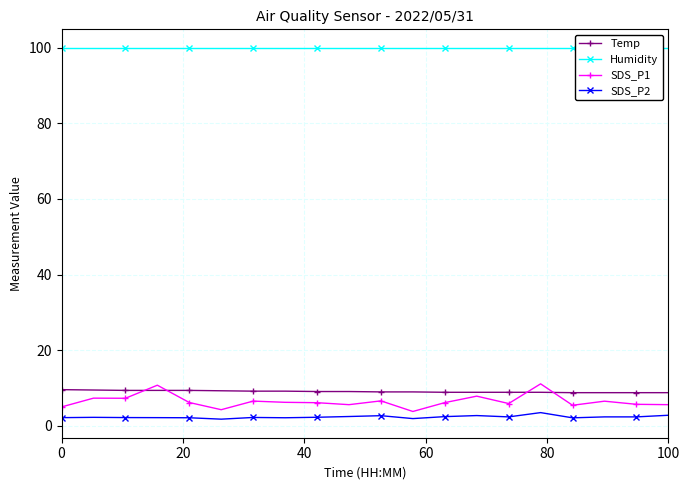

What is the average value of the SDS_P2 series?

2.4